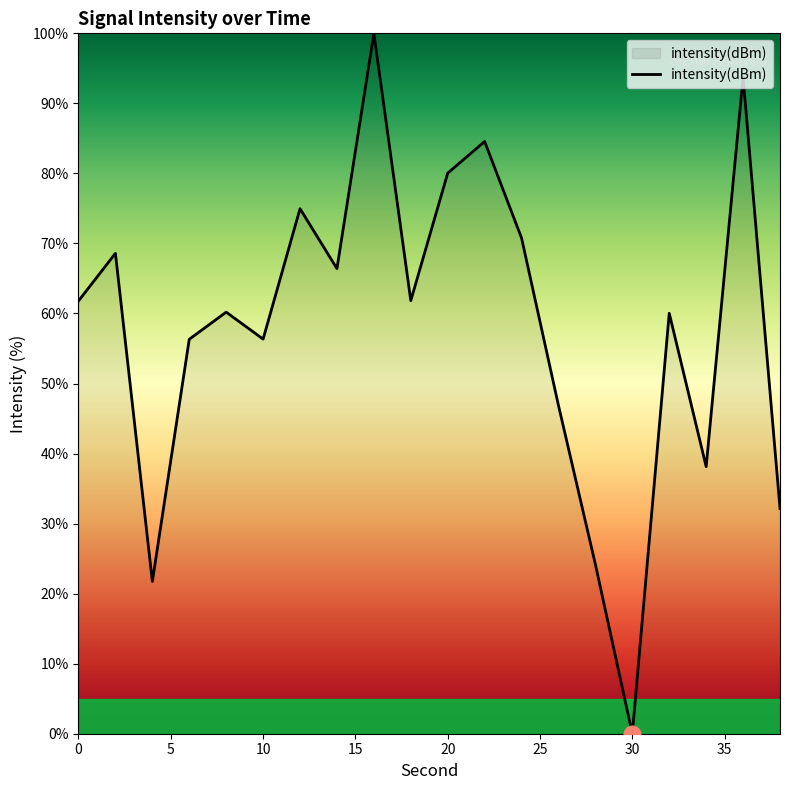

What is the difference between the maximum and minimum values?

100.0